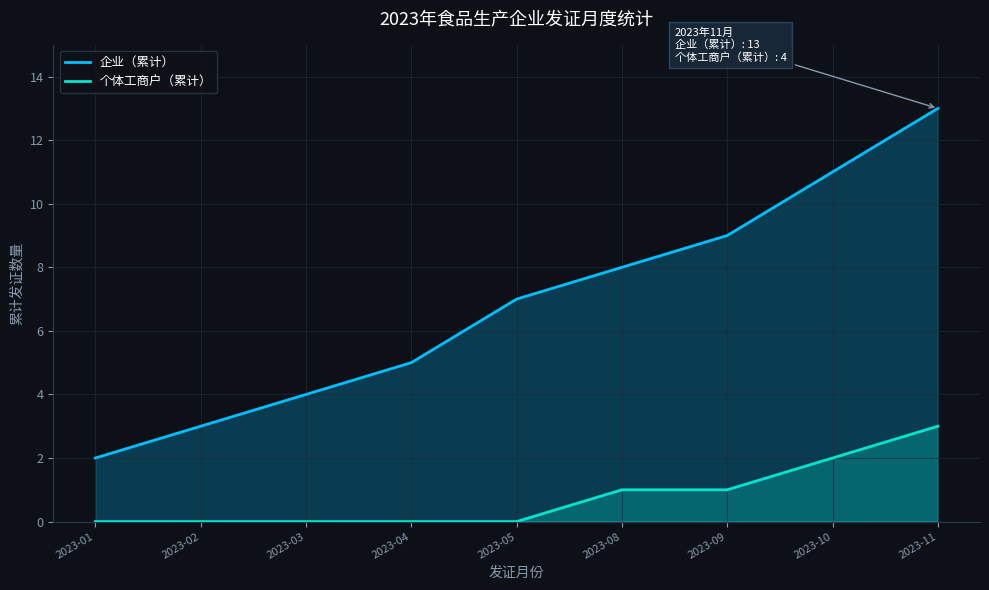

True or false: 个体工商户（累计） and 企业（累计） cross at least once.

False